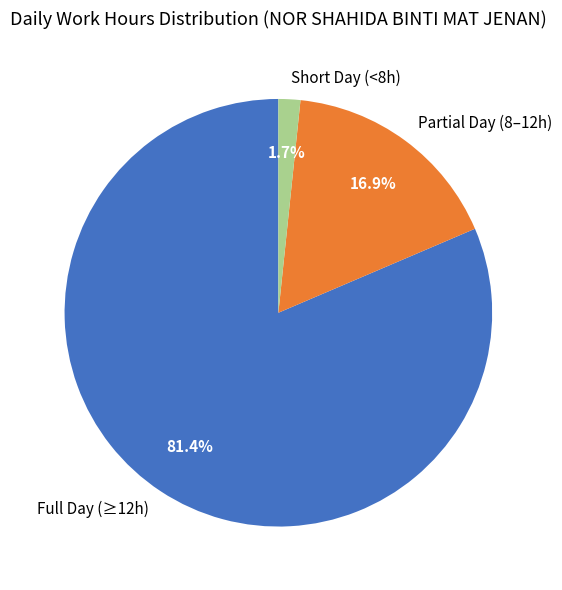

Which category has the smallest portion of the pie?

Short Day (<8h)